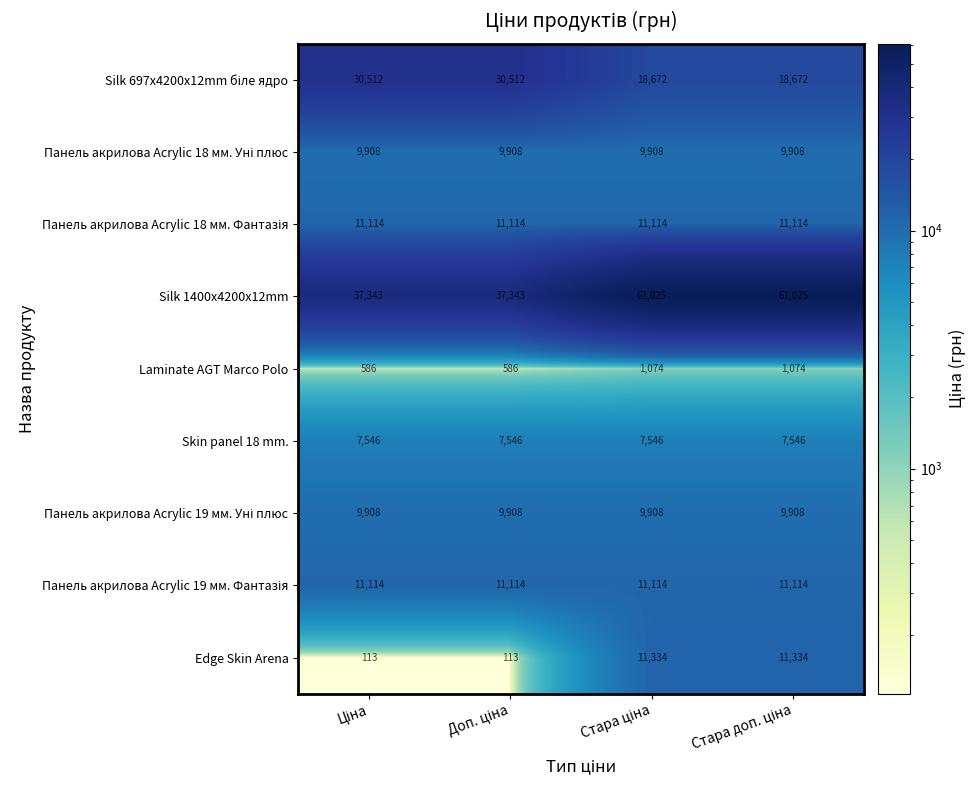

Which series has the widest spread of values?

Silk 1400x4200x12mm